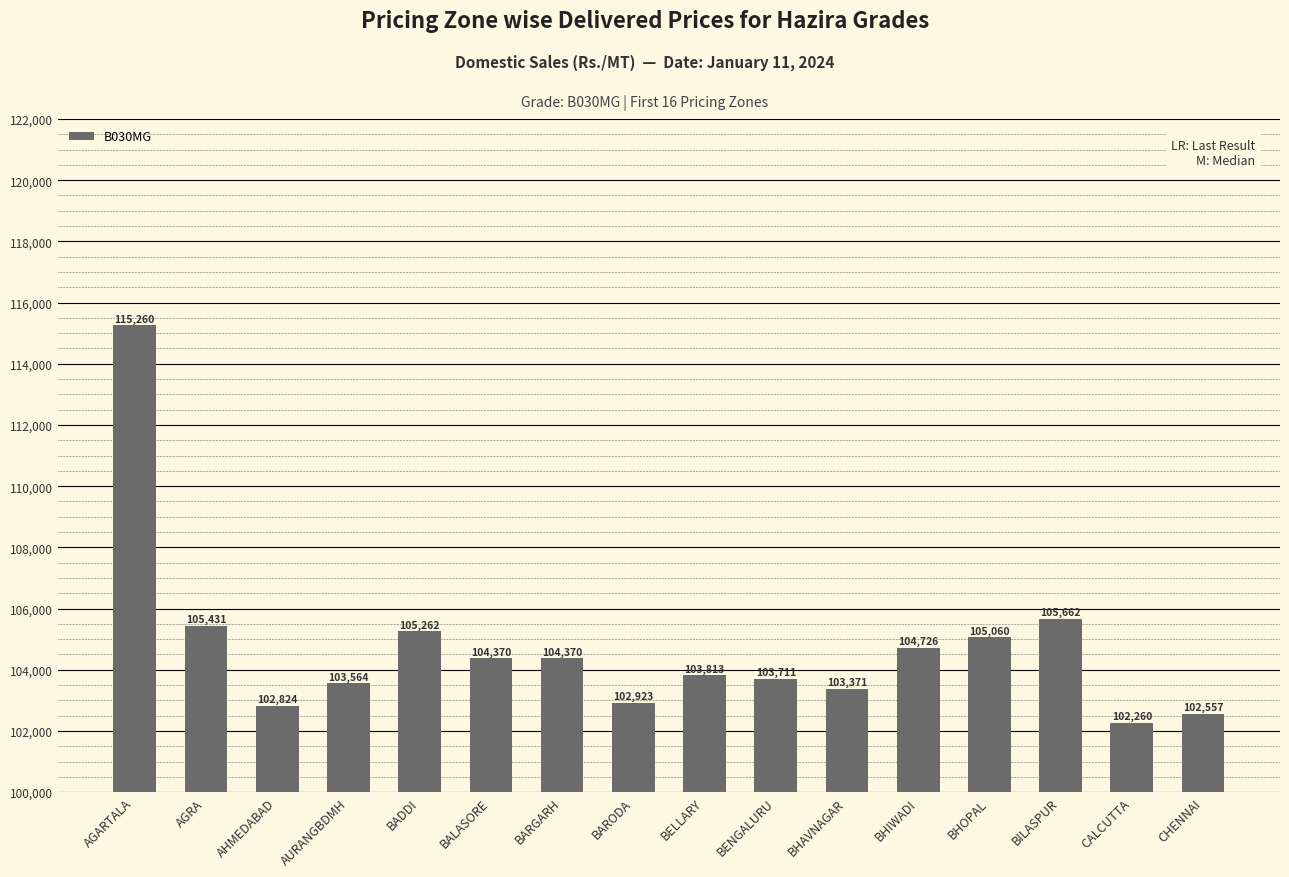

Count the number of categories in the chart.

16